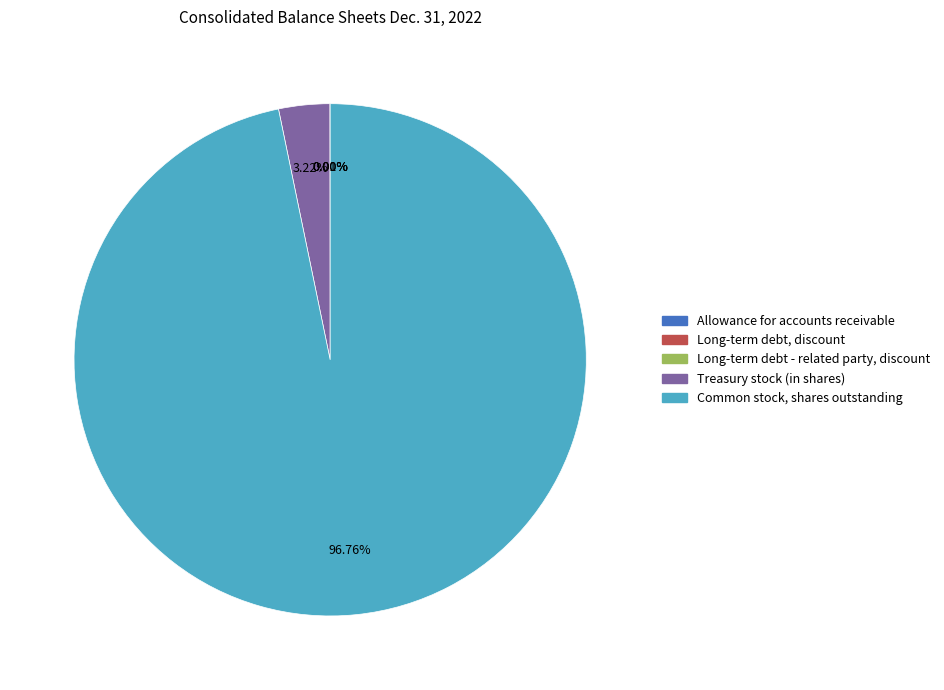

Which category has the biggest portion of the pie?

Common stock, shares outstanding